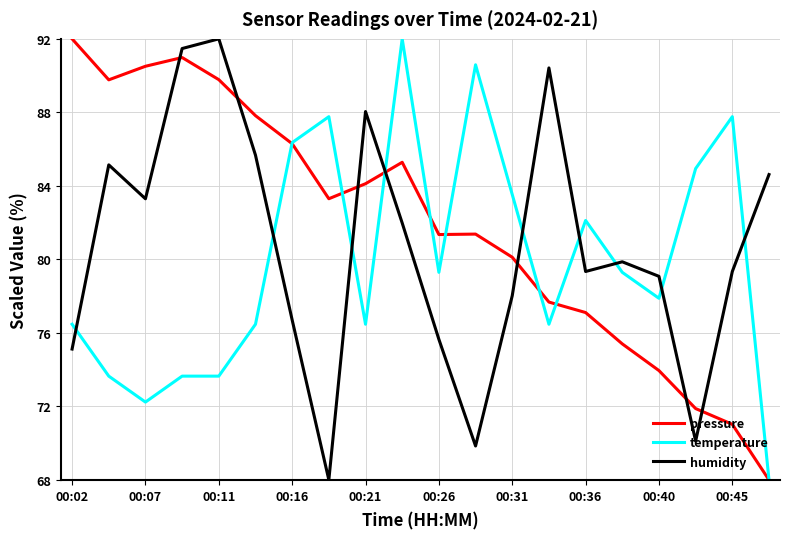

Rank the series by their average value, from highest to lowest.

pressure, humidity, temperature